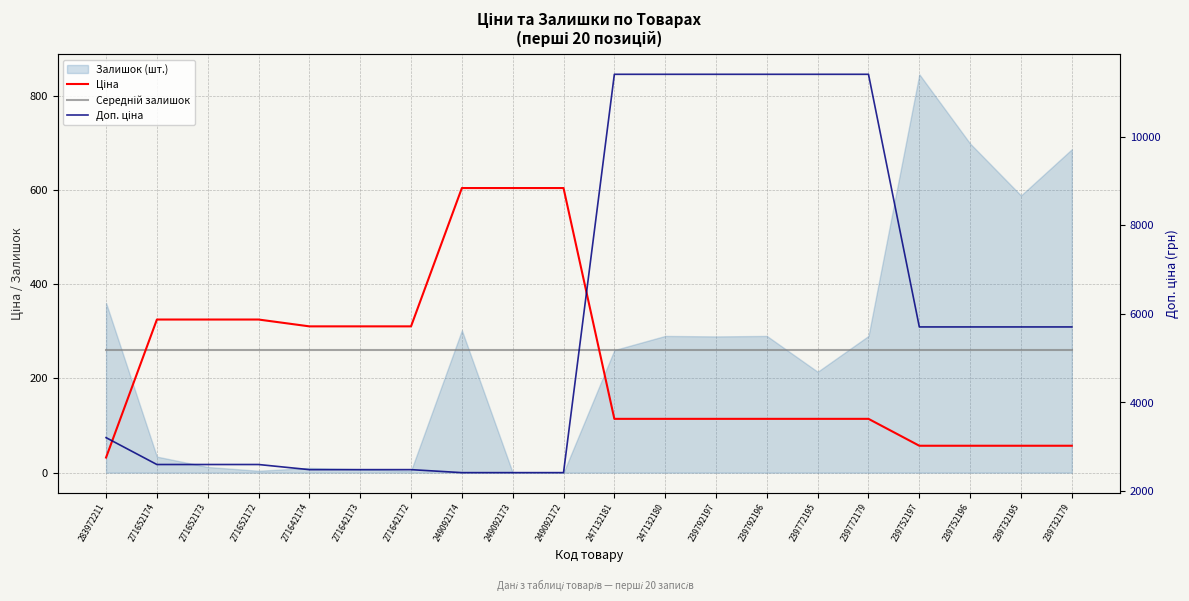

List the series in order of their peak value, lowest first.

Середній залишок, Ціна, Доп. ціна